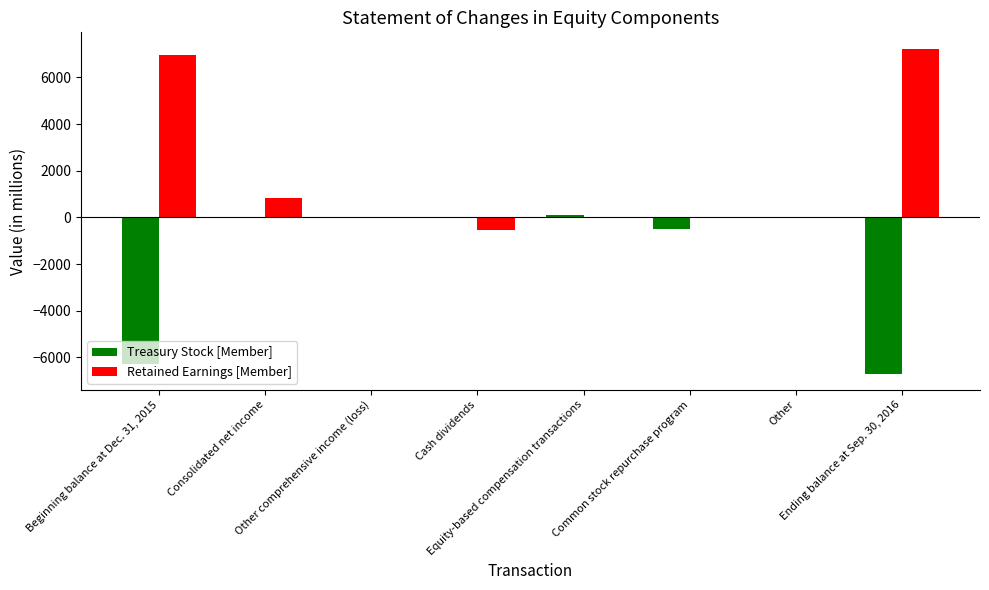

What is the total value across all series at Ending balance at Sep. 30, 2016?

542